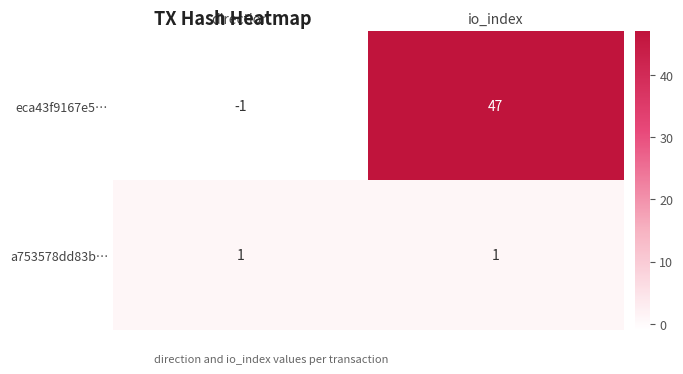

Reading right to left, transcribe all the data shown in this chart.

eca43f9167e5…: io_index=47	direction=-1
a753578dd83b…: io_index=1	direction=1